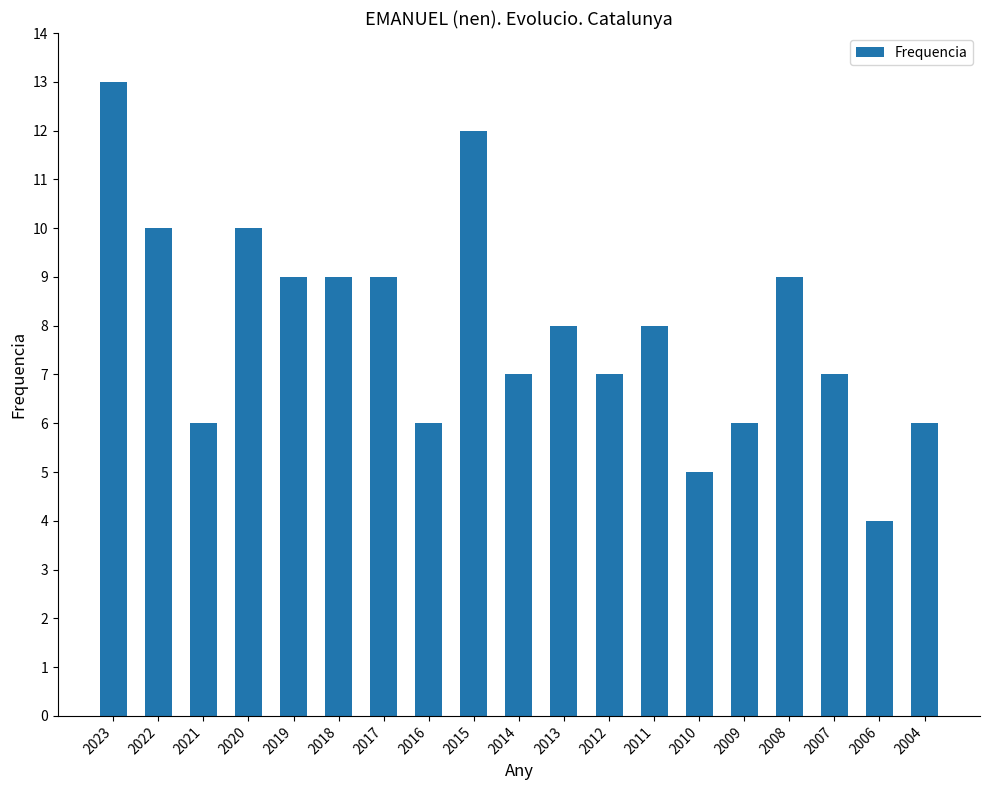

What is the sum of the values at 2017 and 2009?

15